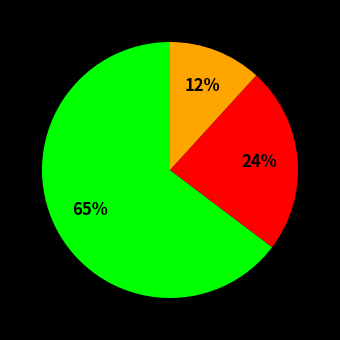

Is there any slice that represents more than half of the pie?

Yes